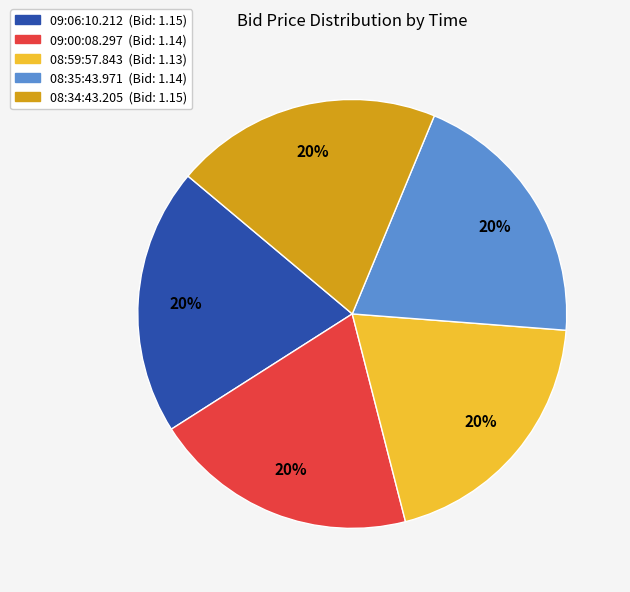

What is the ratio of the value at 09:00:08.297 (Bid: 1.14) to the value at 08:59:57.843 (Bid: 1.13)?

1.0